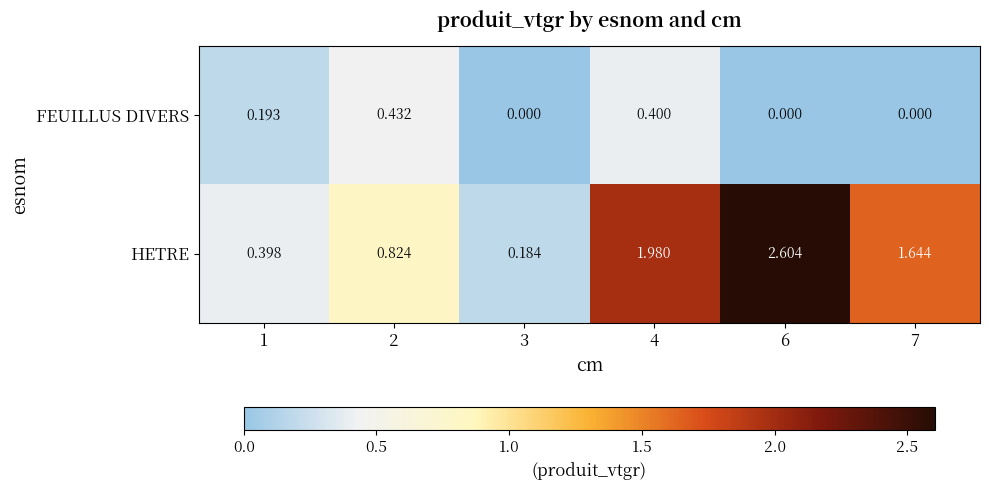

Which series changed the most between 4 and 7?

FEUILLUS DIVERS